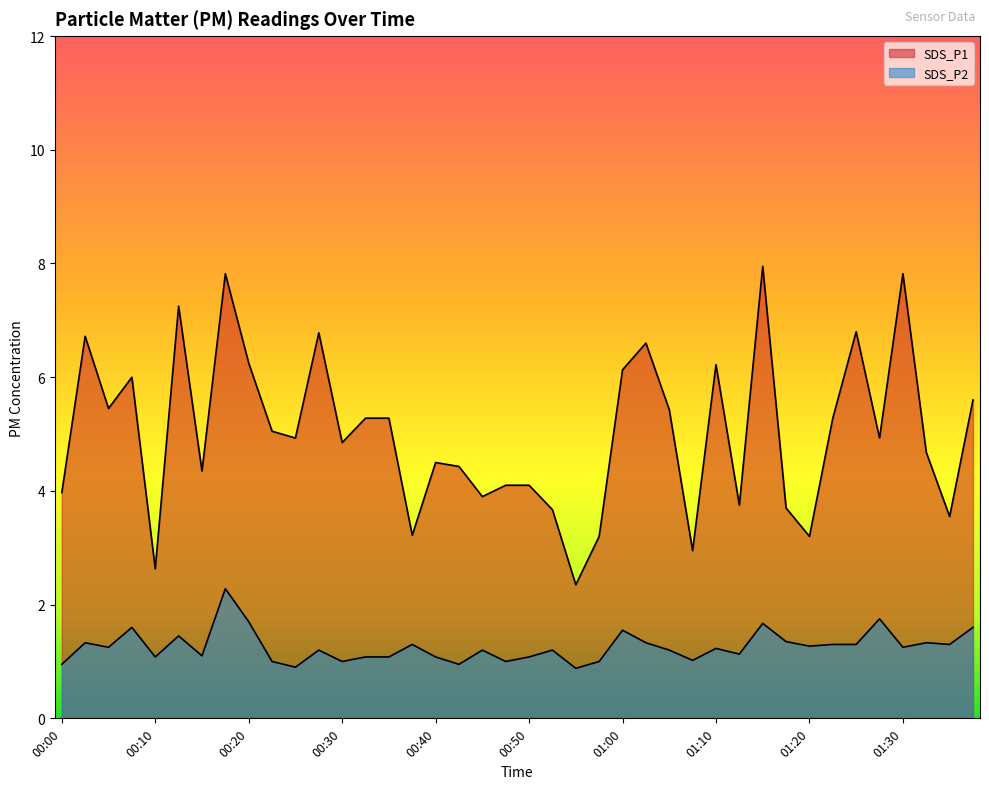

What position from the right is 01:00?

16